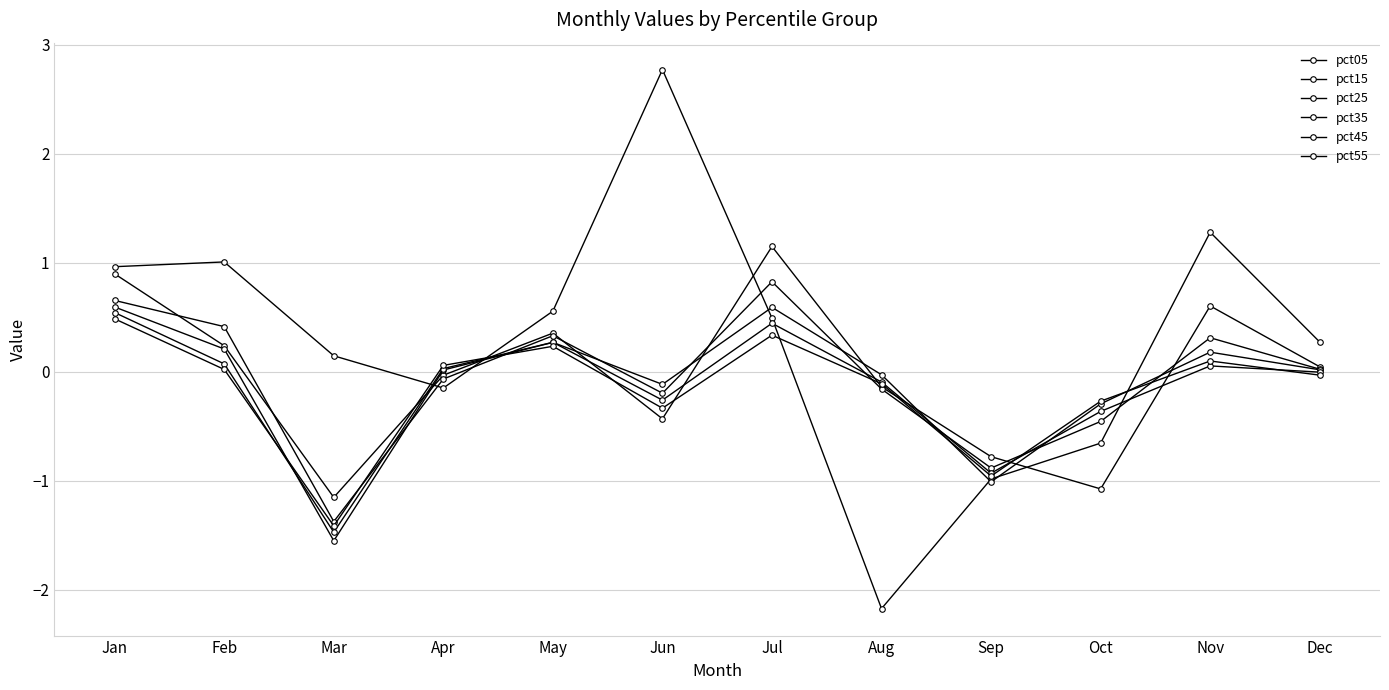

How many values in pct05 are below zero?

4